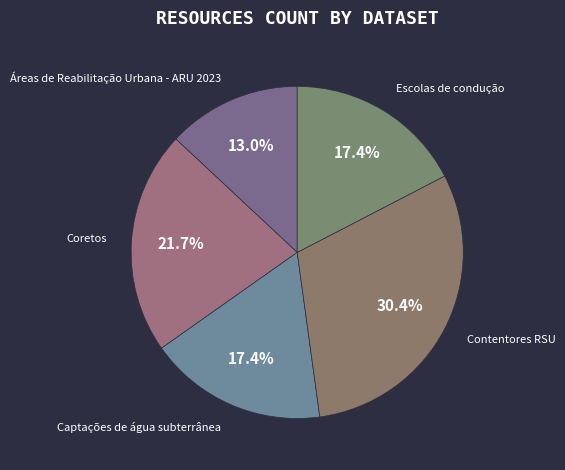

Approximately how many times larger is the value at Áreas de Reabilitação Urbana - ARU 2023 compared to Contentores RSU?

0.4